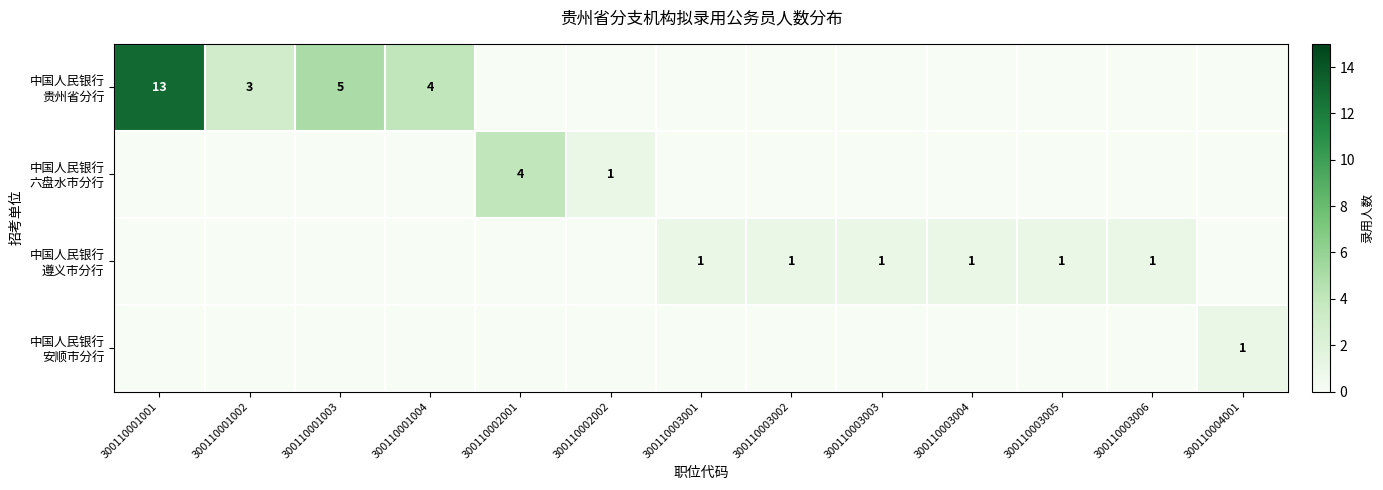

What is the difference between the highest and lowest values at 300110001004?

4